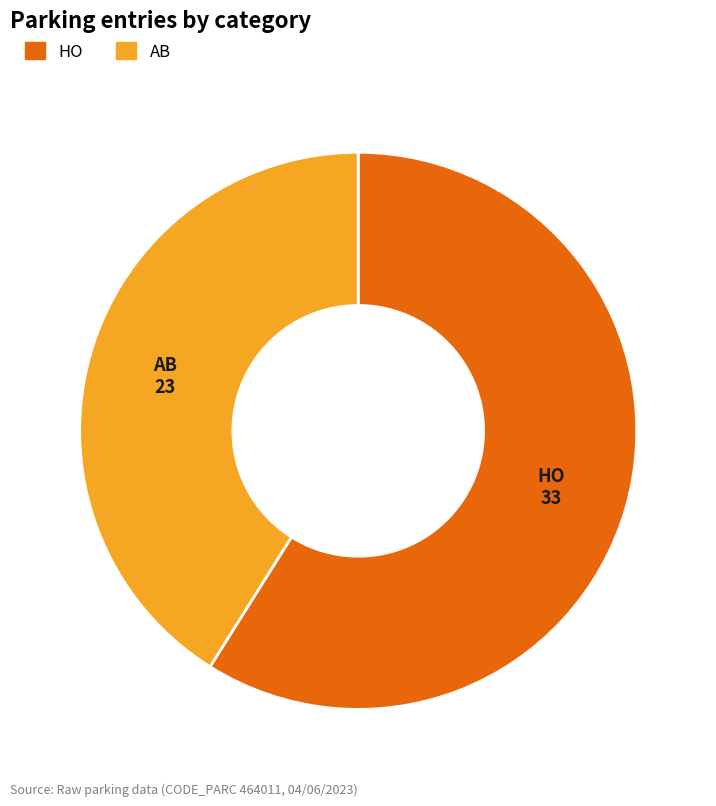

Between AB and HO, which is larger?

HO